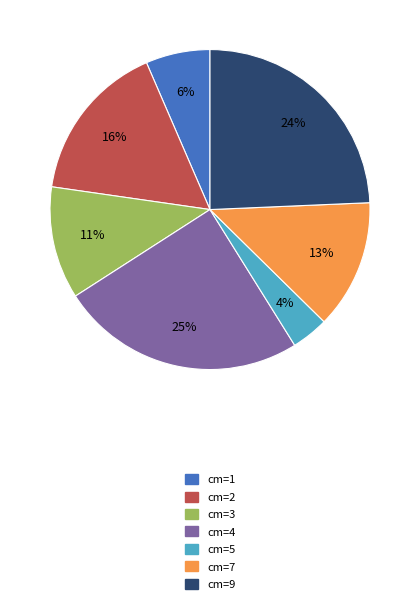

Is it true that cm=7 is 1% of the pie?

False